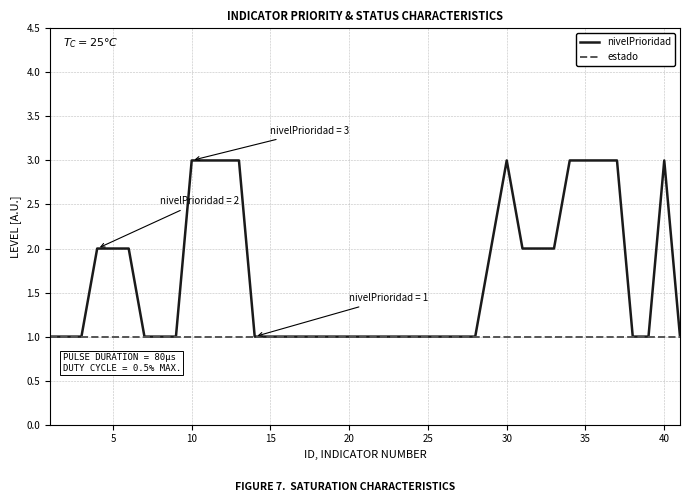

Which series has the widest spread of values?

nivelPrioridad